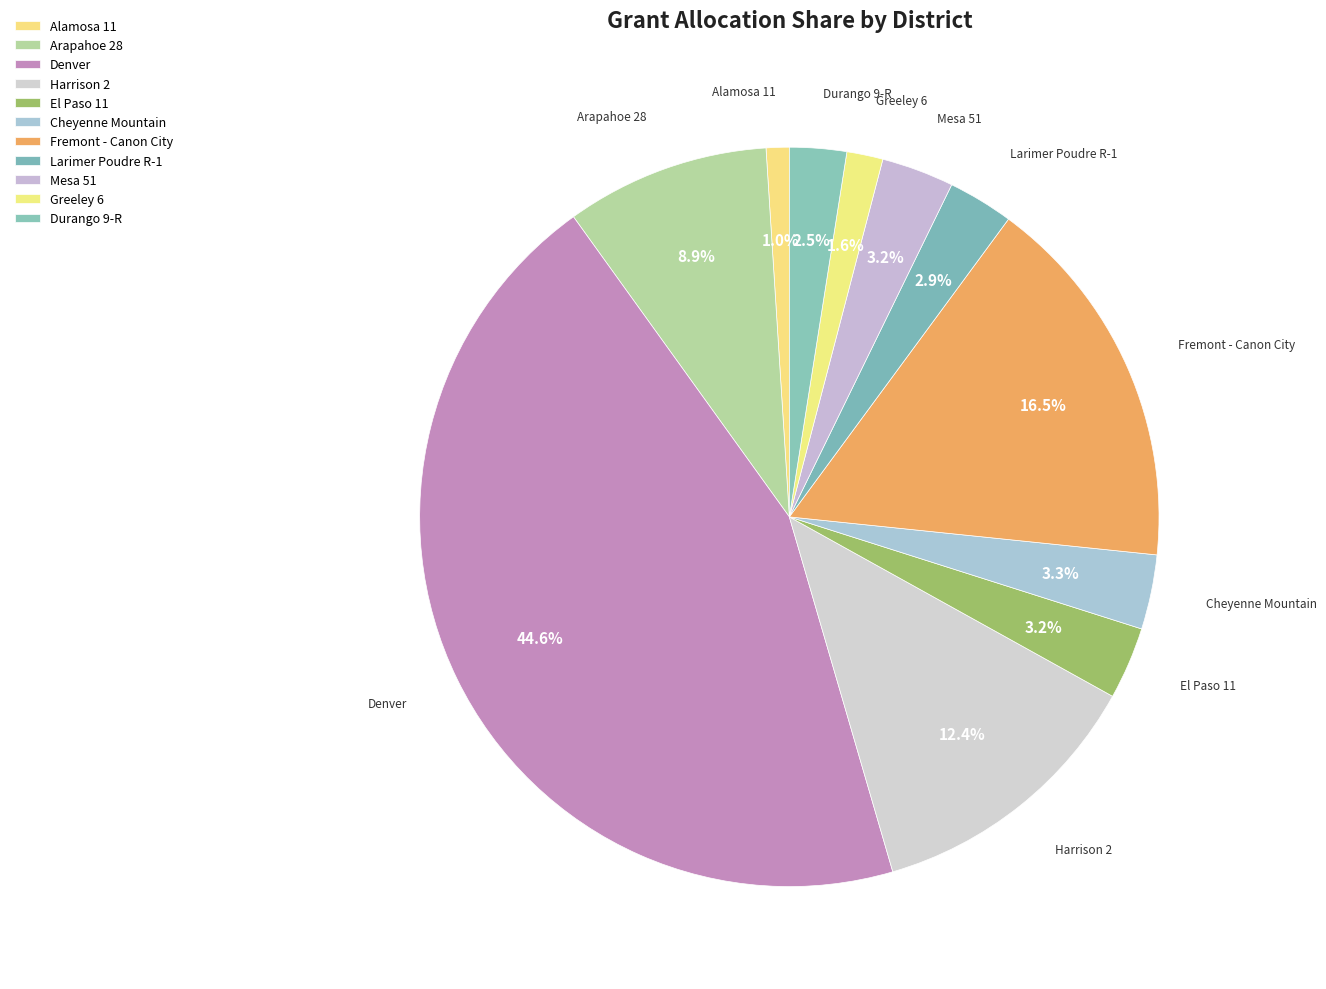

Is there any slice that represents more than half of the pie?

No